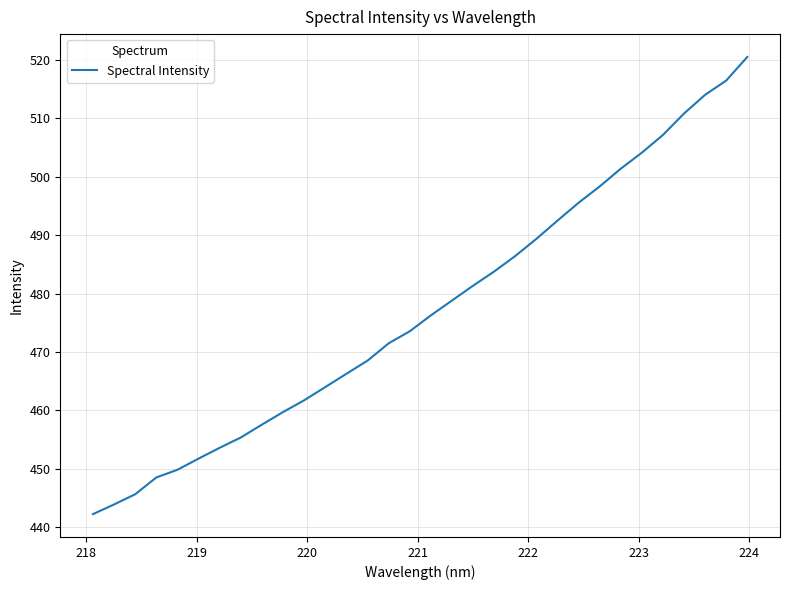

Reading left to right, transcribe all the data shown in this chart.

442.2	443.9	445.6	448.5	449.8	451.7	453.6	455.4	457.6	459.7	461.7	464.0	466.3	468.5	471.5	473.6	476.3	478.8	481.4	483.8	486.5	489.4	492.5	495.6	498.4	501.4	504.1	507.2	510.9	514.1	516.5	520.5